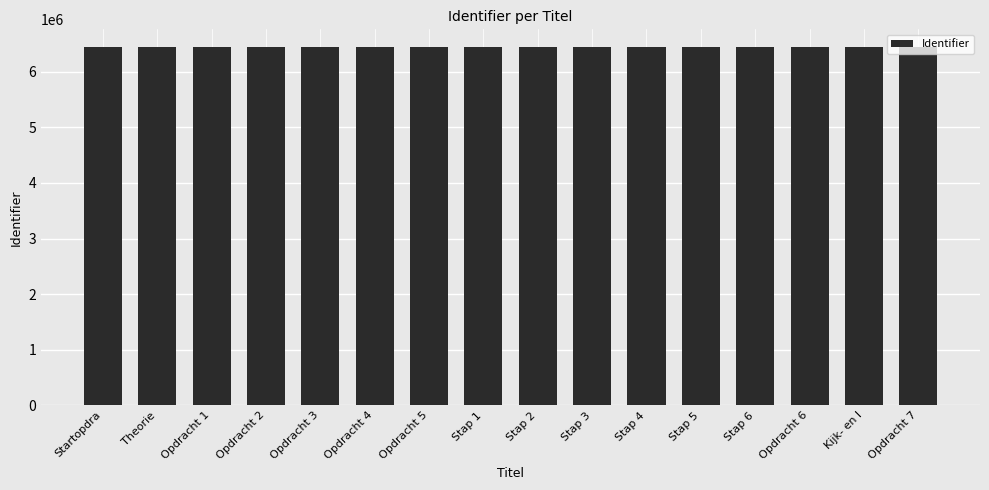

What is the sum of the values at Opdracht 6 and Stap 4?

12884920